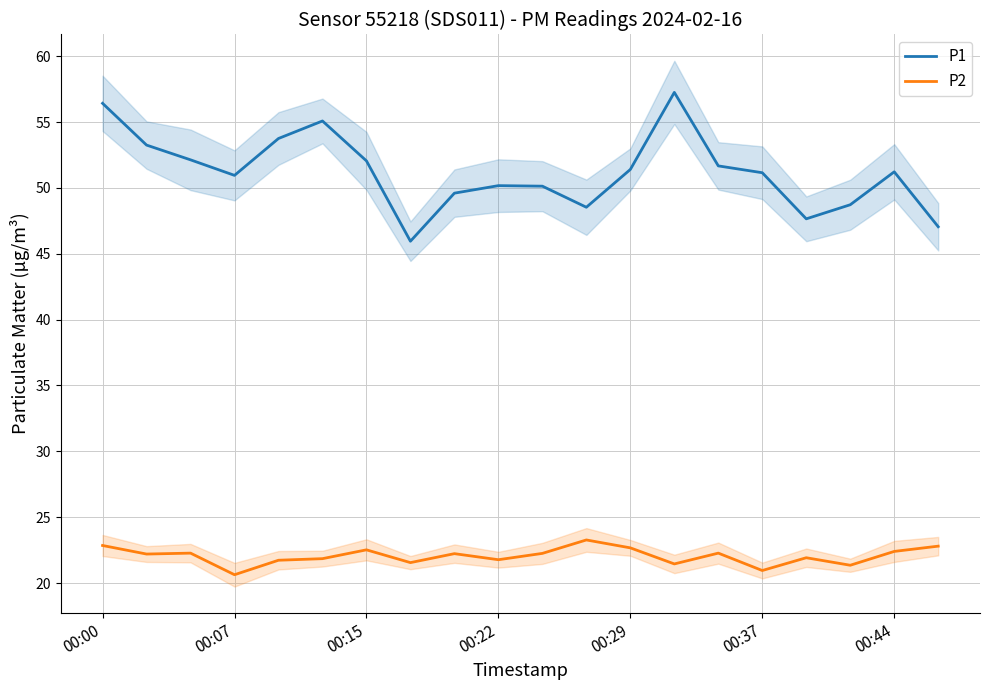

The value of P1 at 00:29 is 51.4. True or false?

True